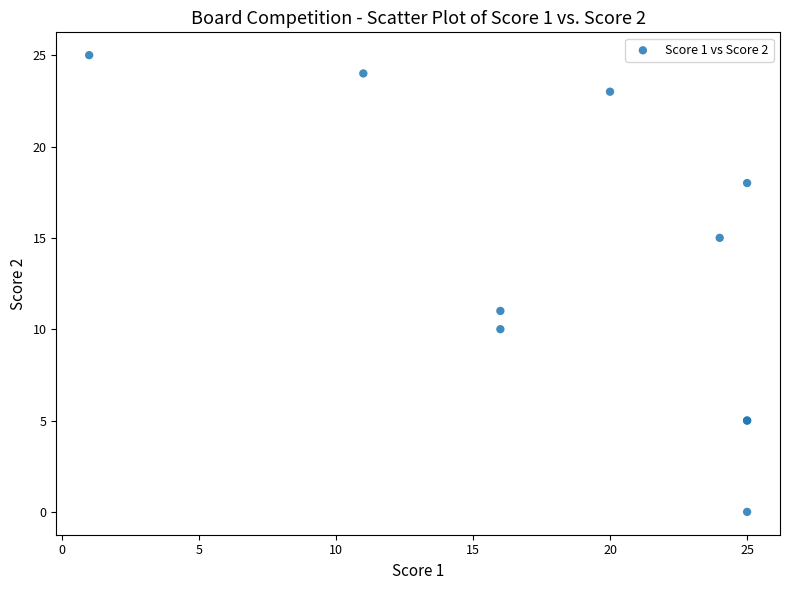

What Y value in the scatter plot is closest to 12?

11